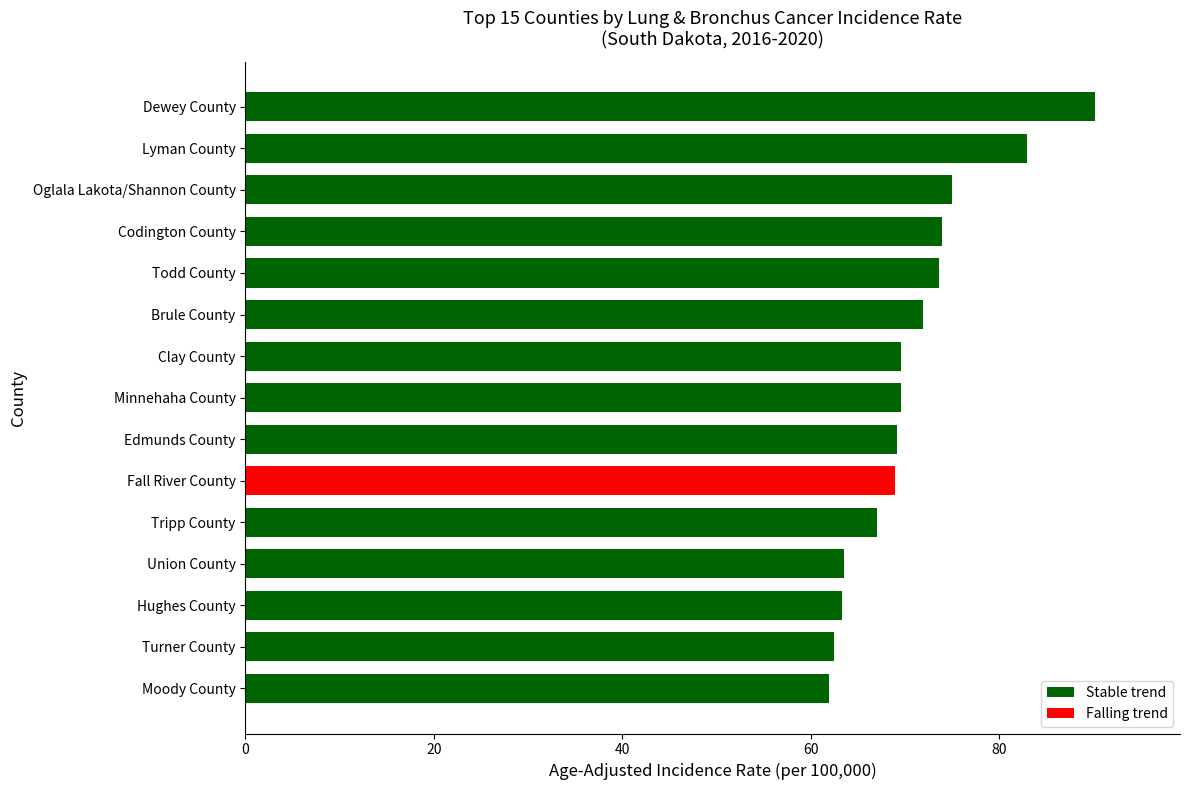

What is the change in value from Moody County to Minnehaha County?

+7.6